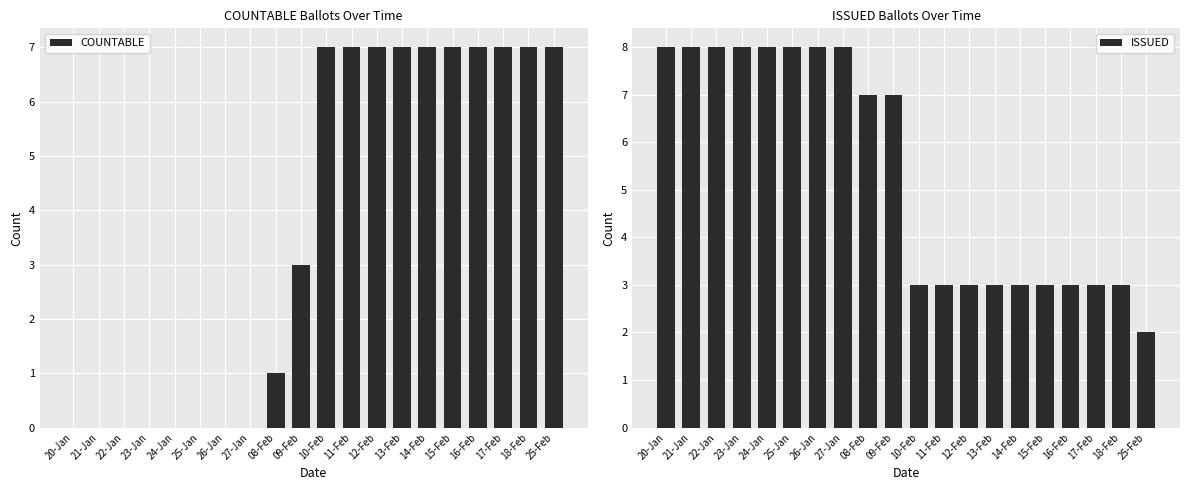

List the labels in order of COUNTABLE value, largest first.

10-Feb, 11-Feb, 12-Feb, 13-Feb, 14-Feb, 15-Feb, 16-Feb, 17-Feb, 18-Feb, 25-Feb, 09-Feb, 08-Feb, 20-Jan, 21-Jan, 22-Jan, 23-Jan, 24-Jan, 25-Jan, 26-Jan, 27-Jan